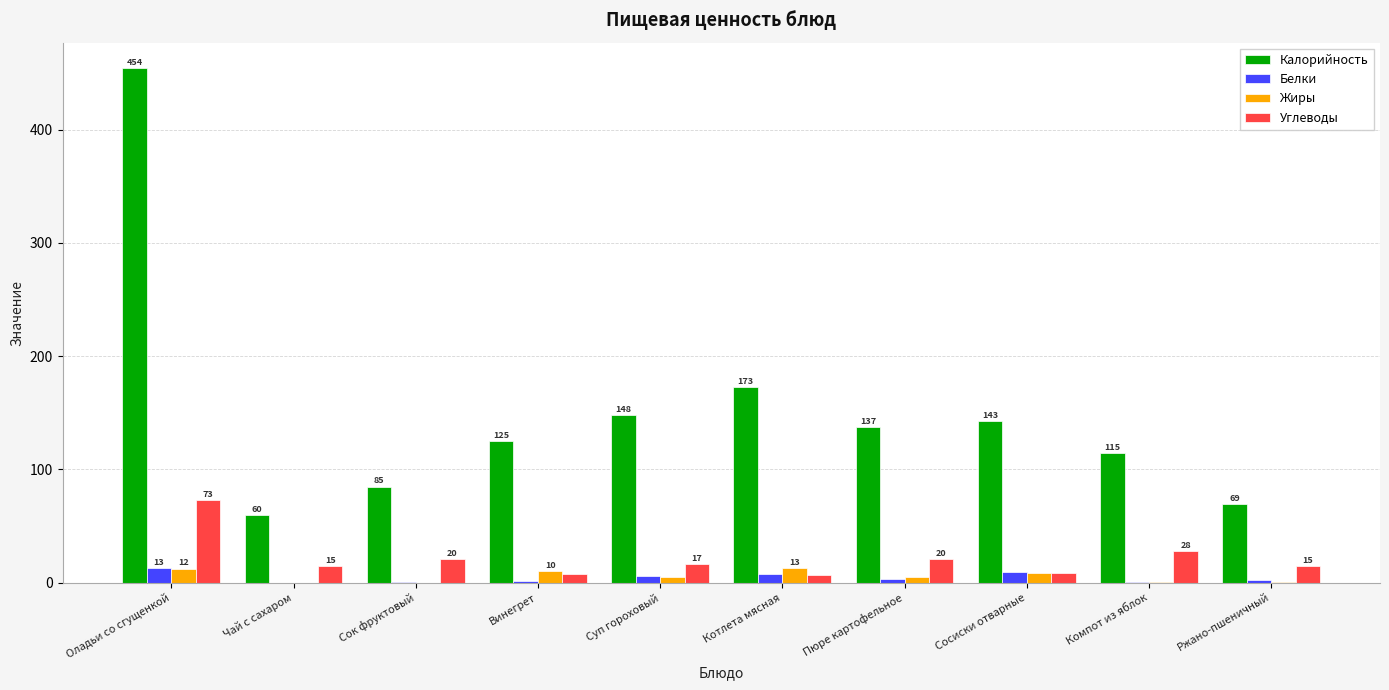

Are the bars grouped side by side (vs. stacked)?

Yes